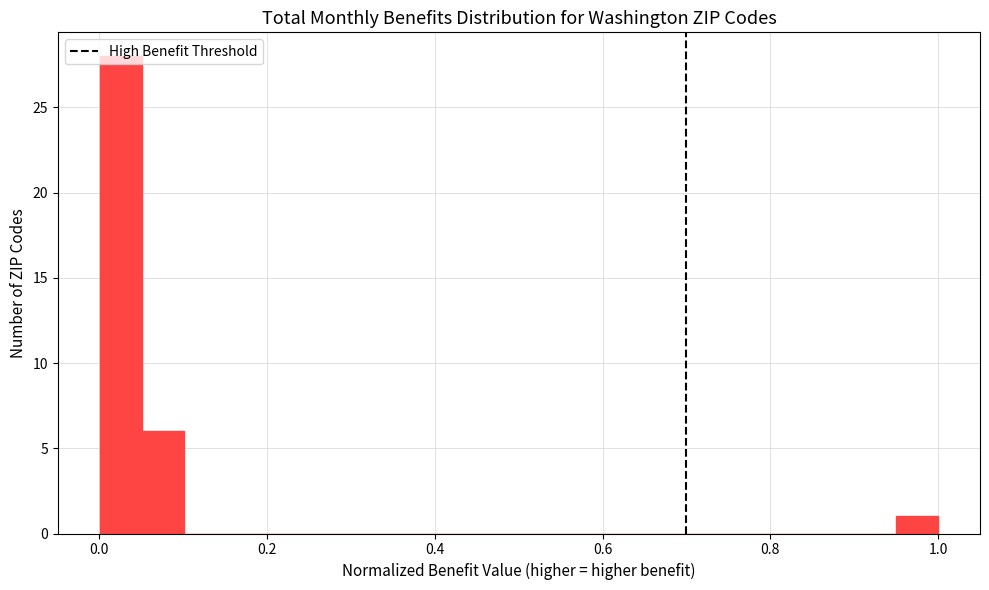

Read against the x-axis, roughly where is the centre of the tallest bar?

0.02